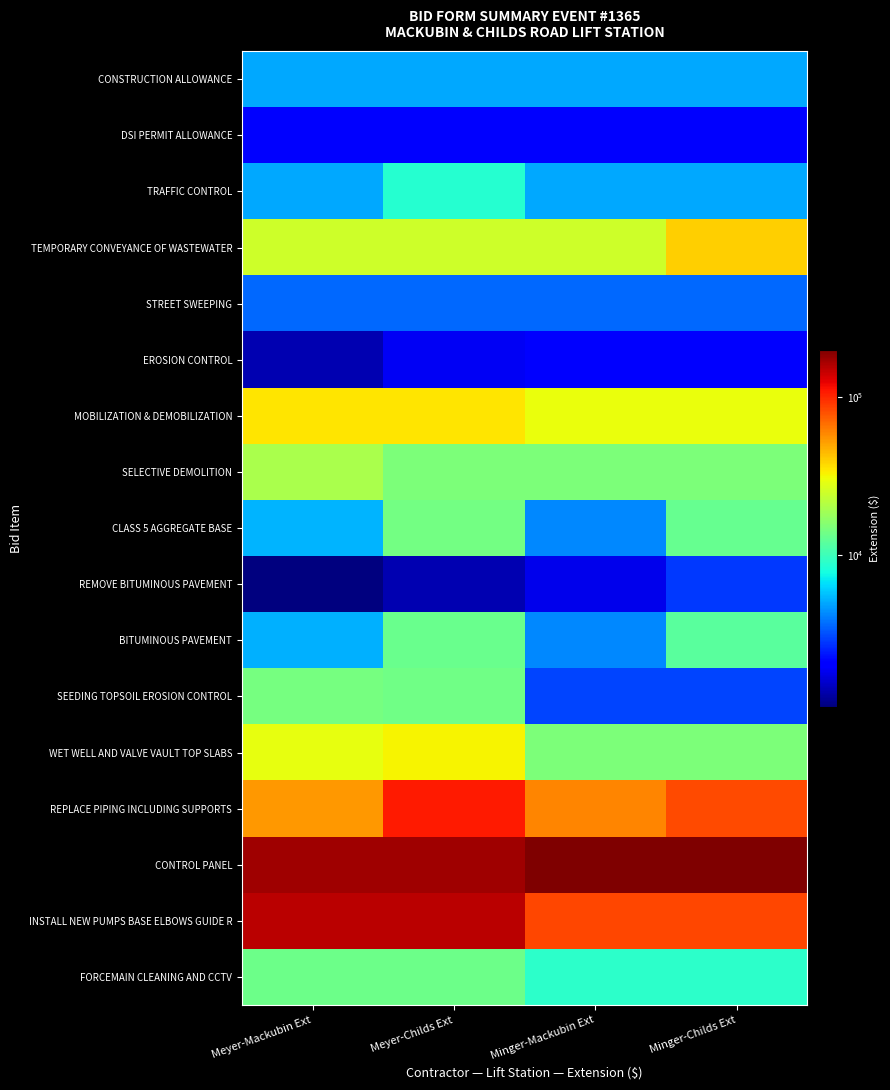

Reading left to right, what are all the values shown in this chart?

CONSTRUCTION ALLOWANCE: Meyer-Mackubin Ext=5000.0	Meyer-Childs Ext=5000.0	Minger-Mackubin Ext=5000.0	Minger-Childs Ext=5000.0
DSI PERMIT ALLOWANCE: Meyer-Mackubin Ext=2000.0	Meyer-Childs Ext=2000.0	Minger-Mackubin Ext=2000.0	Minger-Childs Ext=2000.0
TRAFFIC CONTROL: Meyer-Mackubin Ext=5000.0	Meyer-Childs Ext=8707.7	Minger-Mackubin Ext=5000.0	Minger-Childs Ext=5000.0
TEMPORARY CONVEYANCE OF WASTEWATER: Meyer-Mackubin Ext=25000.0	Meyer-Childs Ext=25000.0	Minger-Mackubin Ext=25000.0	Minger-Childs Ext=40000.0
STREET SWEEPING: Meyer-Mackubin Ext=3600.0	Meyer-Childs Ext=3600.0	Minger-Mackubin Ext=3600.0	Minger-Childs Ext=3600.0
EROSION CONTROL: Meyer-Mackubin Ext=1397.4	Meyer-Childs Ext=1874.5	Minger-Mackubin Ext=2000.0	Minger-Childs Ext=2000.0
MOBILIZATION & DEMOBILIZATION: Meyer-Mackubin Ext=35000.0	Meyer-Childs Ext=35000.0	Minger-Mackubin Ext=30000.0	Minger-Childs Ext=30000.0
SELECTIVE DEMOLITION: Meyer-Mackubin Ext=19844.5	Meyer-Childs Ext=15098.6	Minger-Mackubin Ext=15000.0	Minger-Childs Ext=15000.0
CLASS 5 AGGREGATE BASE: Meyer-Mackubin Ext=5315.6	Meyer-Childs Ext=14137.5	Minger-Mackubin Ext=4252.5	Minger-Childs Ext=13050.0
REMOVE BITUMINOUS PAVEMENT: Meyer-Mackubin Ext=1095.2	Meyer-Childs Ext=1375.8	Minger-Mackubin Ext=1785.0	Minger-Childs Ext=2814.4
BITUMINOUS PAVEMENT: Meyer-Mackubin Ext=5158.3	Meyer-Childs Ext=13330.3	Minger-Mackubin Ext=4228.6	Minger-Childs Ext=12071.2
SEEDING TOPSOIL EROSION CONTROL: Meyer-Mackubin Ext=14374.1	Meyer-Childs Ext=13898.9	Minger-Mackubin Ext=3000.0	Minger-Childs Ext=3000.0
WET WELL AND VALVE VAULT TOP SLABS: Meyer-Mackubin Ext=29362.2	Meyer-Childs Ext=32390.2	Minger-Mackubin Ext=15000.0	Minger-Childs Ext=15000.0
REPLACE PIPING INCLUDING SUPPORTS: Meyer-Mackubin Ext=53912.0	Meyer-Childs Ext=107064.8	Minger-Mackubin Ext=60000.0	Minger-Childs Ext=83000.0
CONTROL PANEL: Meyer-Mackubin Ext=171973.2	Meyer-Childs Ext=171973.2	Minger-Mackubin Ext=200000.0	Minger-Childs Ext=200000.0
INSTALL NEW PUMPS BASE ELBOWS GUIDE R: Meyer-Mackubin Ext=153371.7	Meyer-Childs Ext=153371.7	Minger-Mackubin Ext=85000.0	Minger-Childs Ext=85000.0
FORCEMAIN CLEANING AND CCTV: Meyer-Mackubin Ext=13396.0	Meyer-Childs Ext=13396.0	Minger-Mackubin Ext=8925.0	Minger-Childs Ext=8925.0